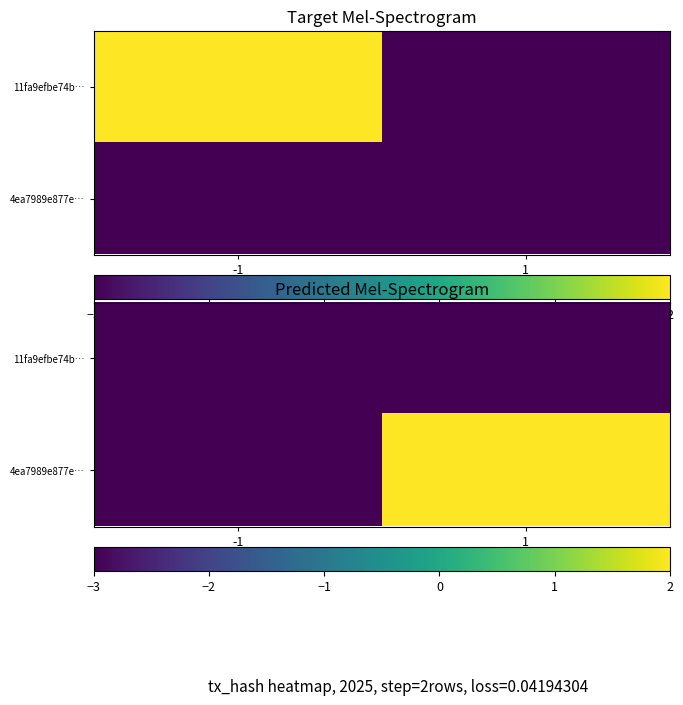

At how many categories does at least one series exceed -1?

1